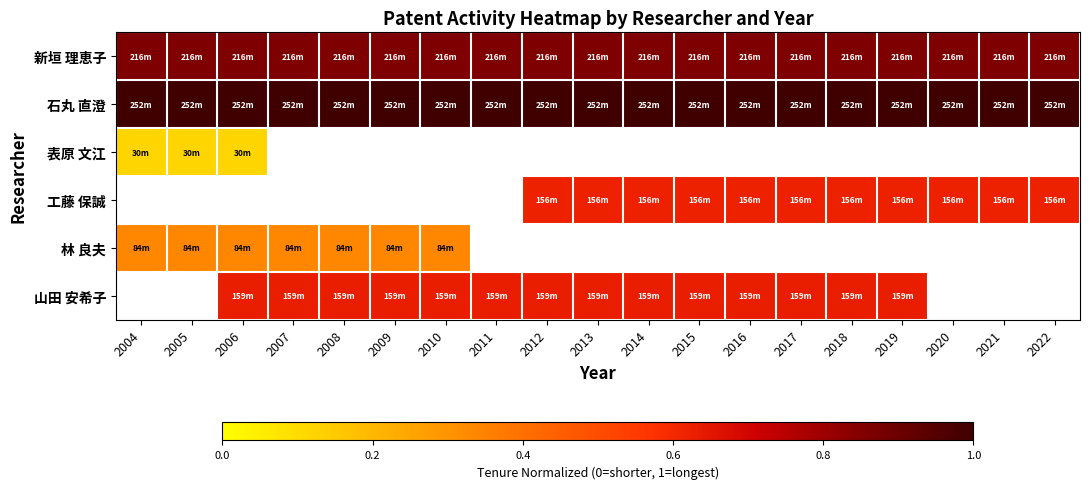

Which category has the lowest value across all series?

2004